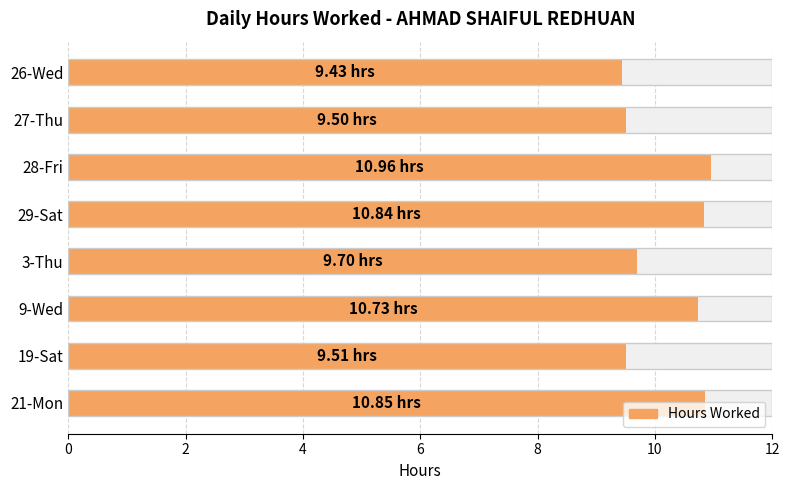

What is the smallest value displayed?

9.4